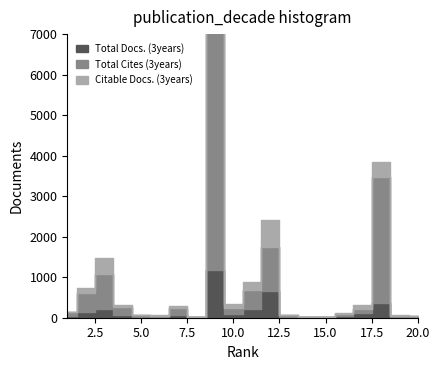

How many times do Total Cites (3years) and Citable Docs. (3years) cross each other?

5